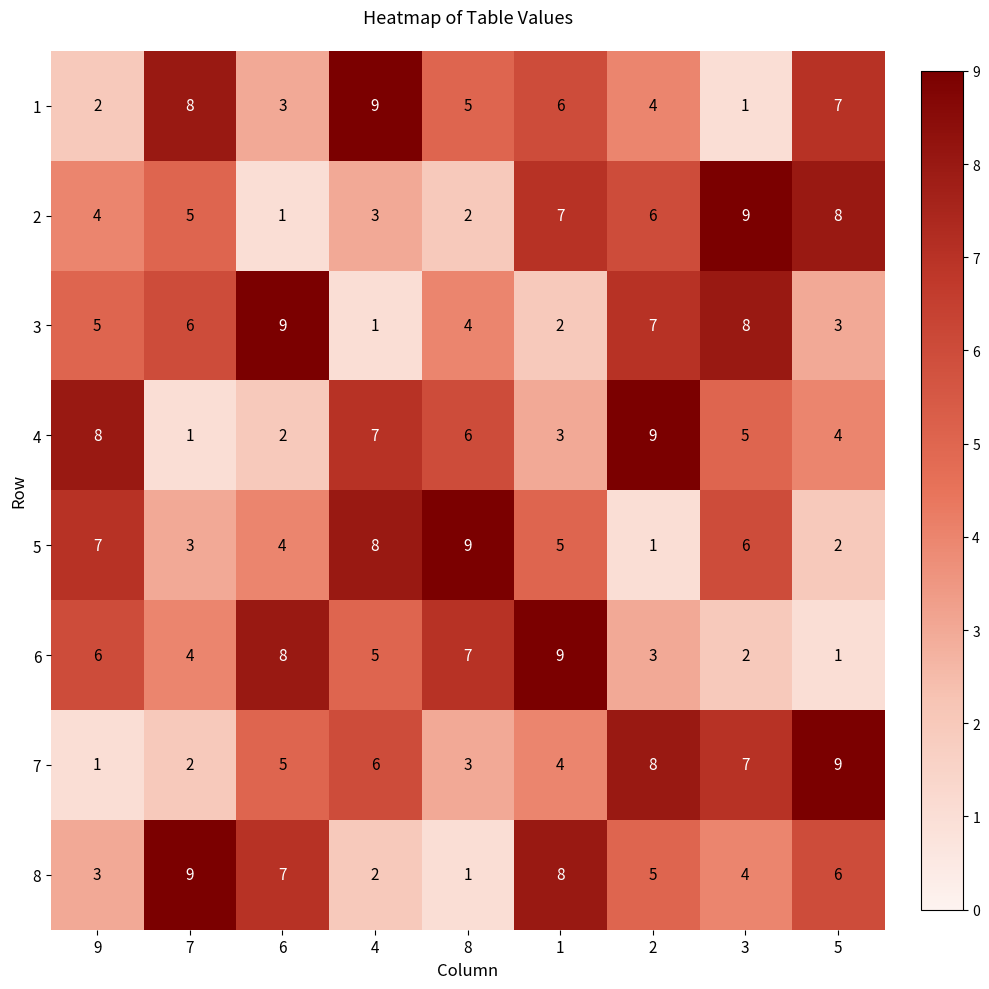

Count the 3 values in the range 3 to 7.

5